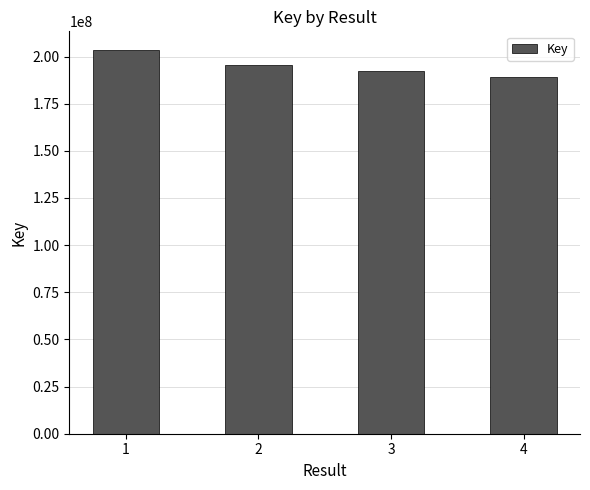

True or false: the data shows 123350928 at 2.

False